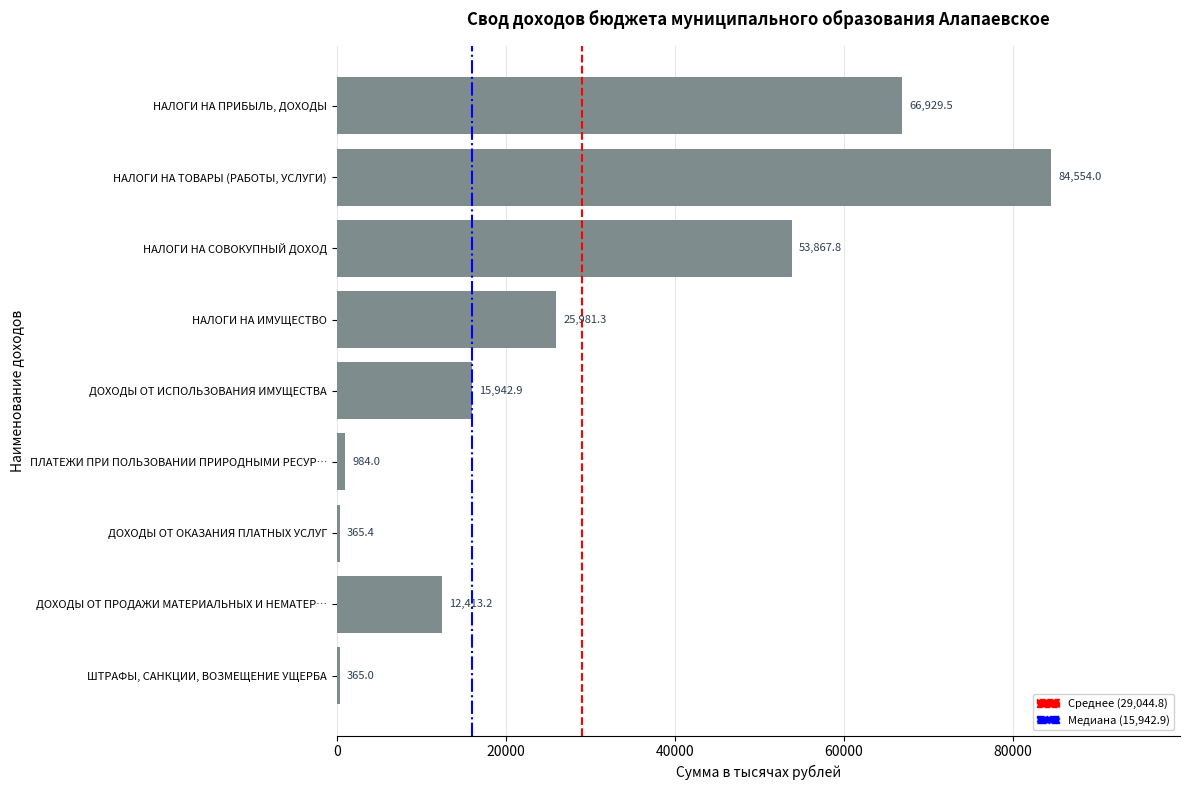

What is the value of the 2nd bar from the top?

84554.0